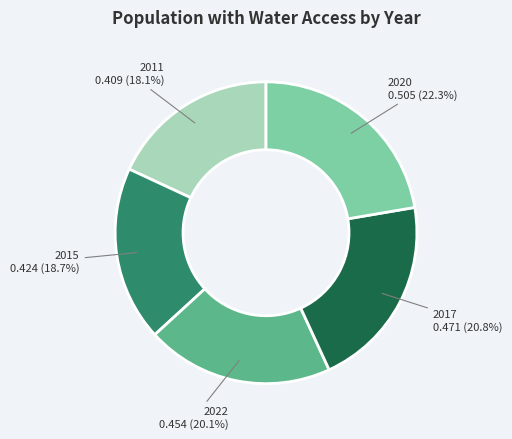

Is there any slice that represents more than half of the pie?

No